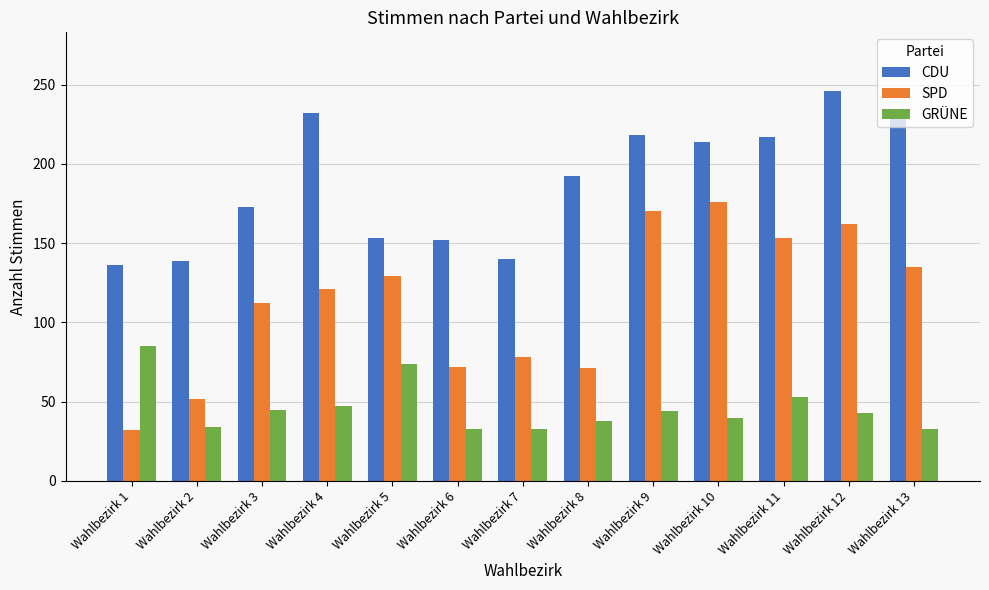

What is the total value across all series at Wahlbezirk 9?

432